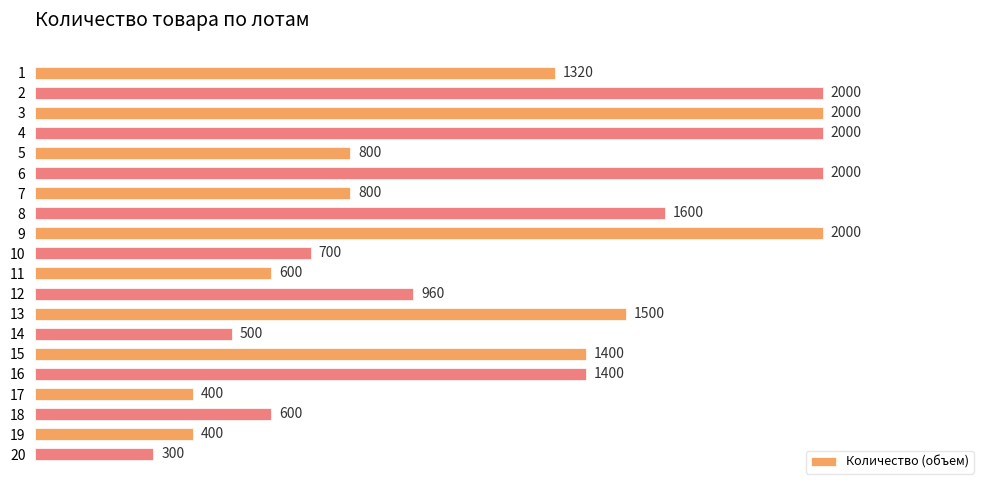

What is the greatest value displayed?

2000